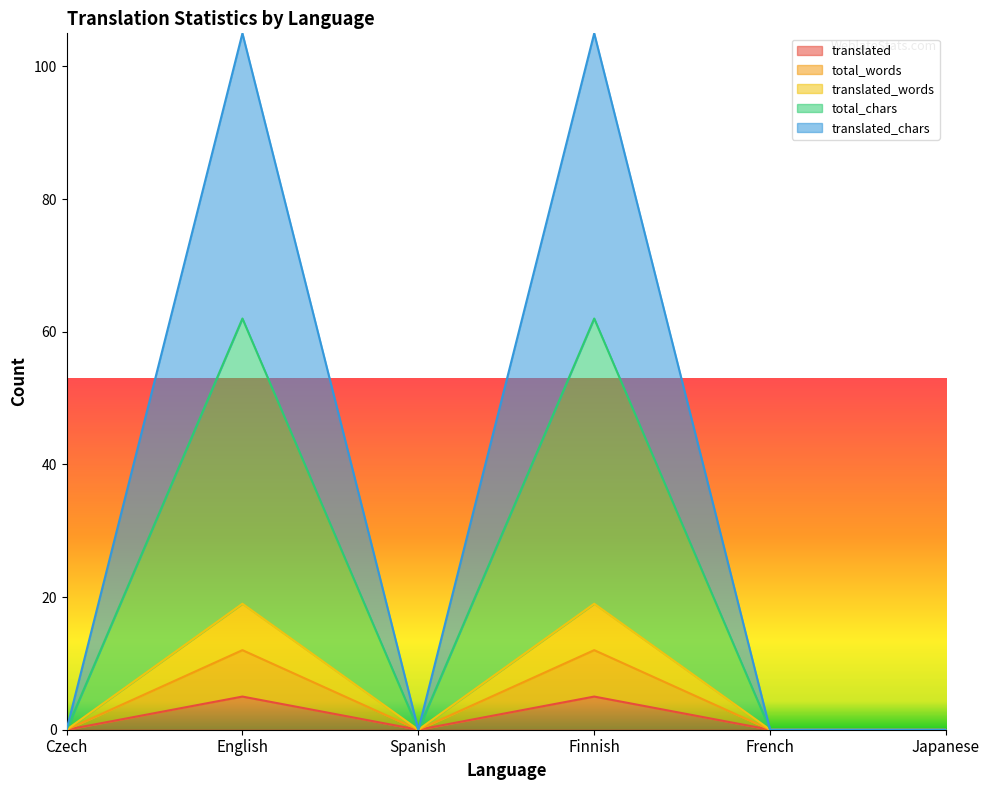

How many values in translated are above zero?

2